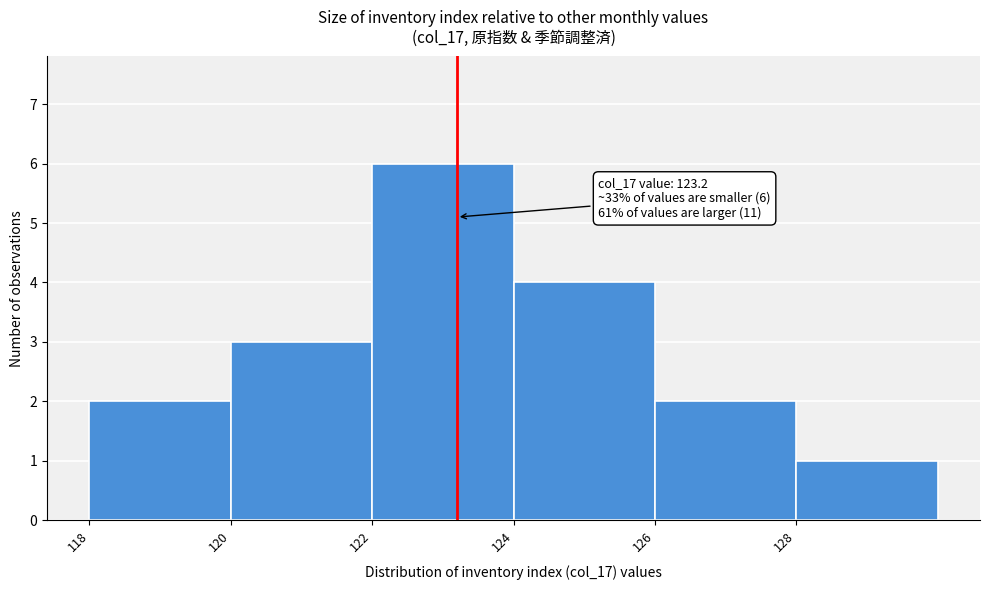

Over which range of the x-axis is the bar tallest?

122 to 124